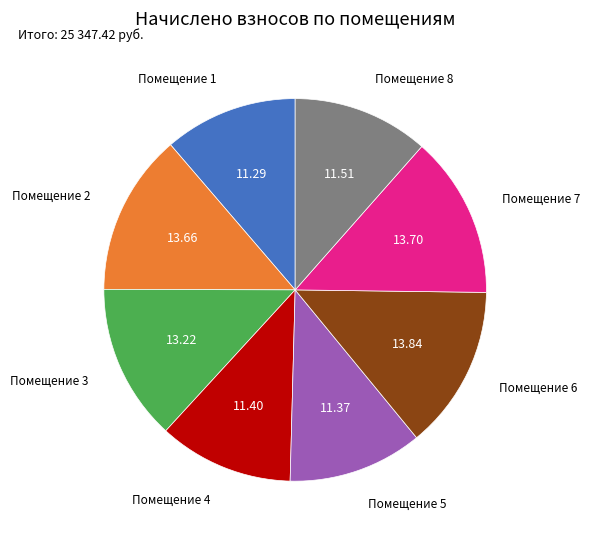

Is the sum of Помещение 2 and Помещение 8 greater than half?

No